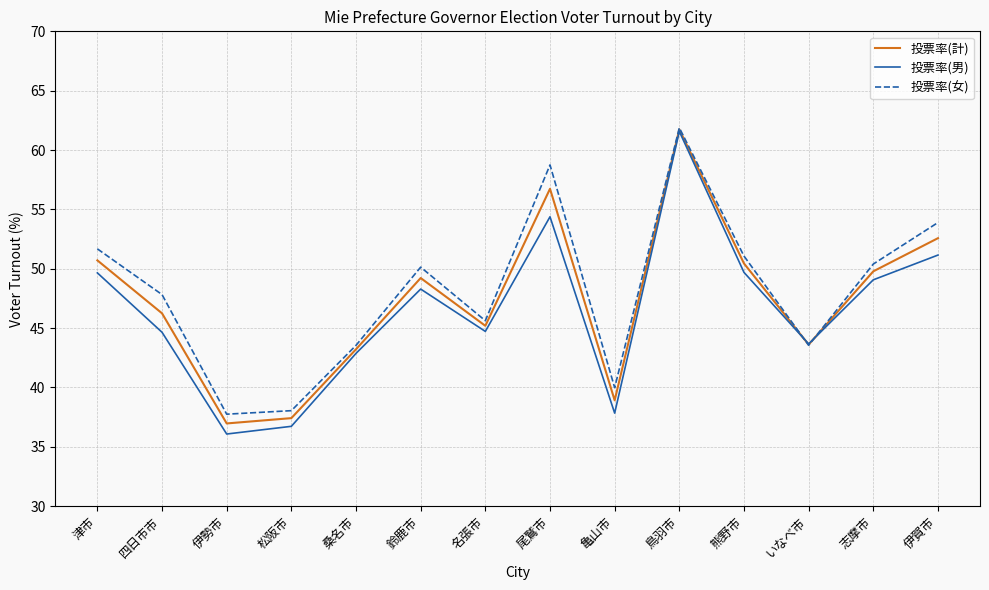

At how many categories does at least one series exceed 42?

11